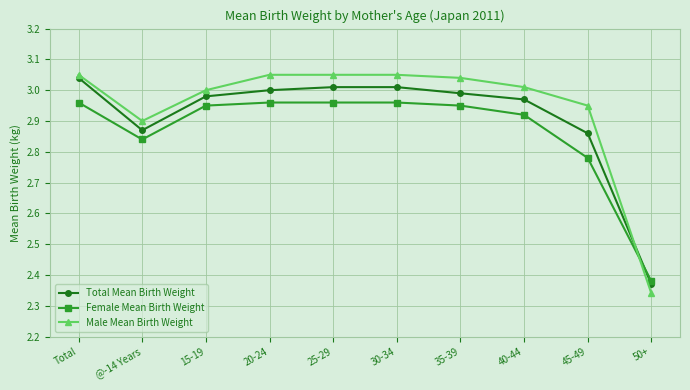

Is this an area chart (filled region under the line)?

No